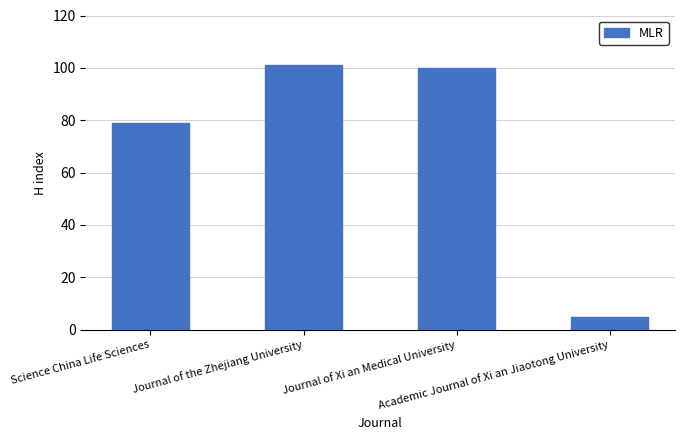

What is the label of the 3rd bar from the right?

Journal of the Zhejiang University